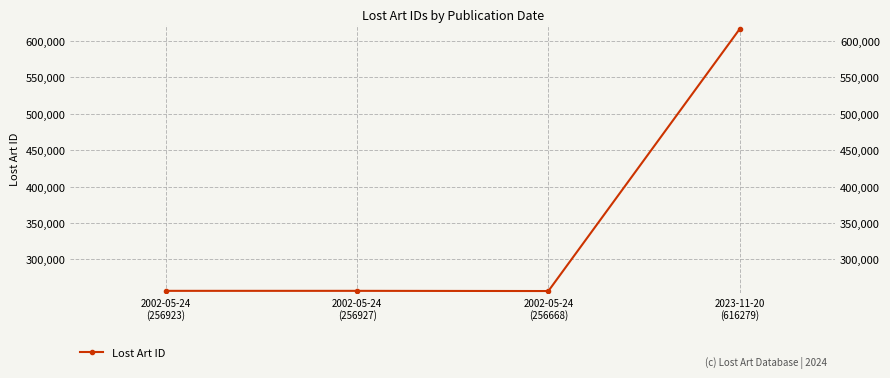

Between 2002-05-24
(256668) and 2002-05-24
(256927), which is larger?

2002-05-24
(256927)